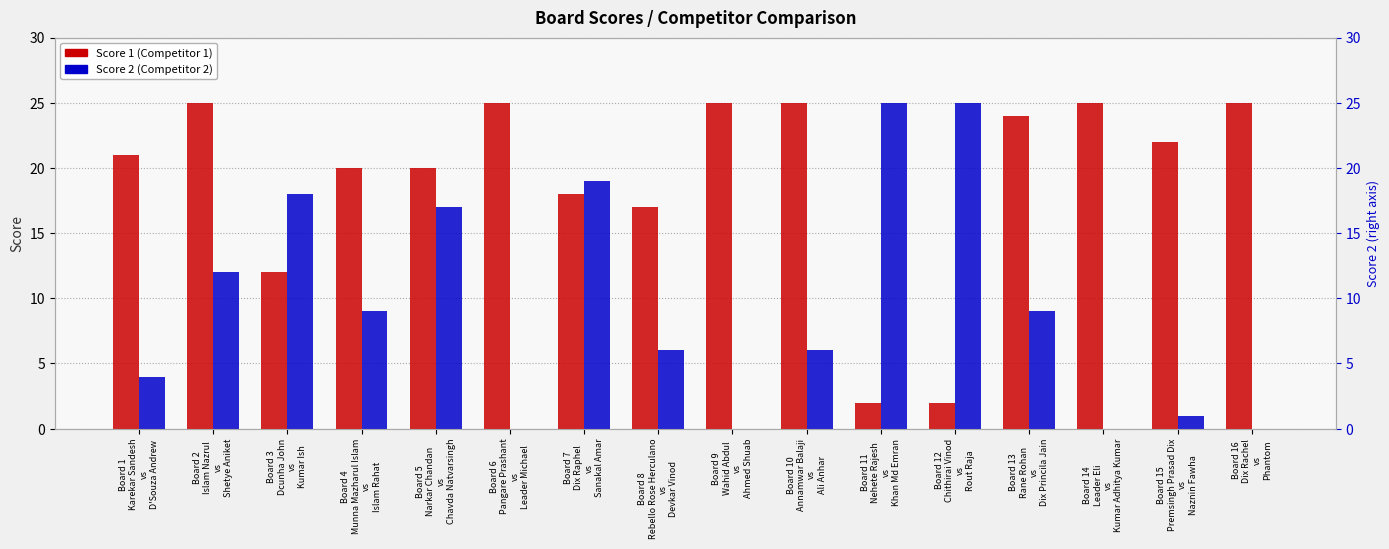

True or false: Score 1 has a value of 44 at Board 10
Annamwar Balaji
vs
Ali Anhar.

False